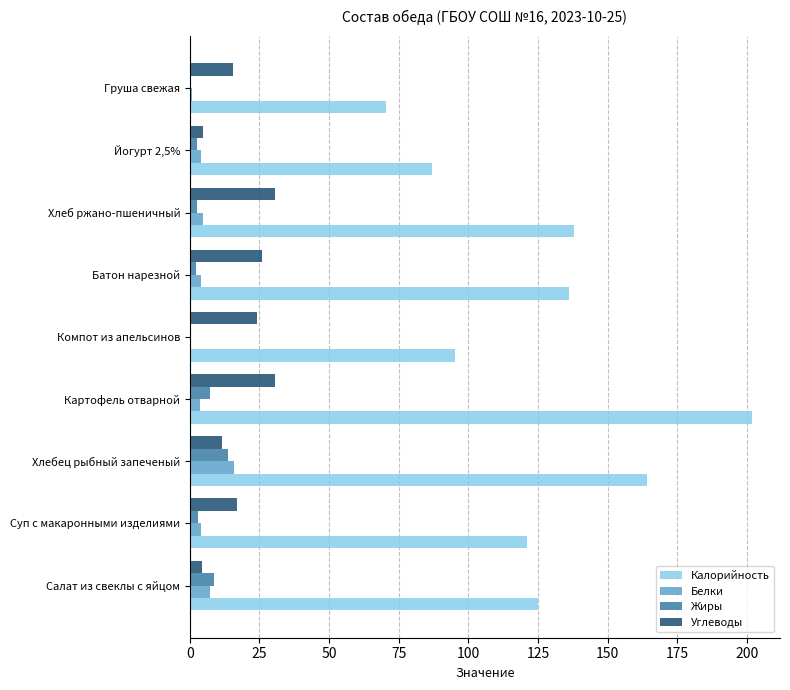

The Калорийность series shows 136.0 at Батон нарезной. True or false?

True